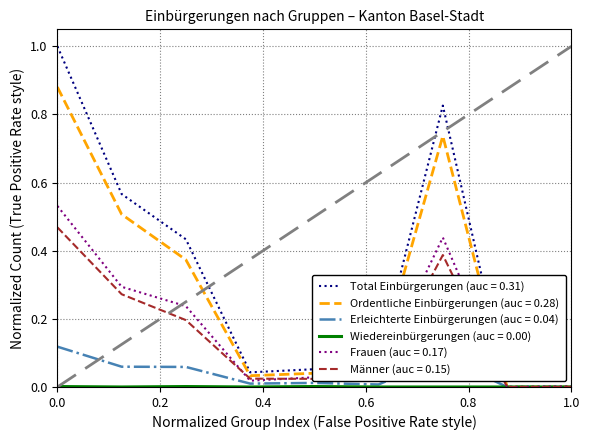

What is the greatest value displayed?

1.0